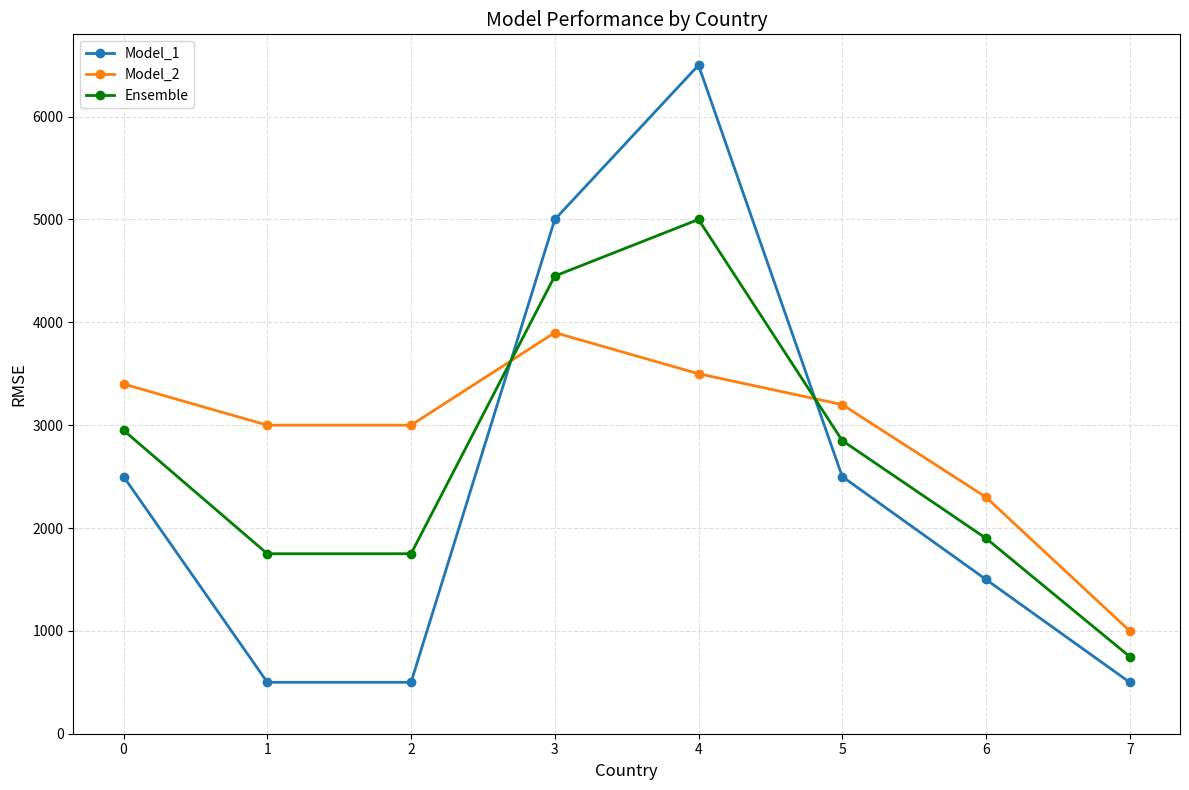

Reading left to right, list all the values displayed in this chart.

Model_1: 0=2500	1=500	2=500	3=5000	4=6500	5=2500	6=1500	7=500
Model_2: 0=3400	1=3000	2=3000	3=3900	4=3500	5=3200	6=2300	7=1000
Ensemble: 0=2950	1=1750	2=1750	3=4450	4=5000	5=2850	6=1900	7=750